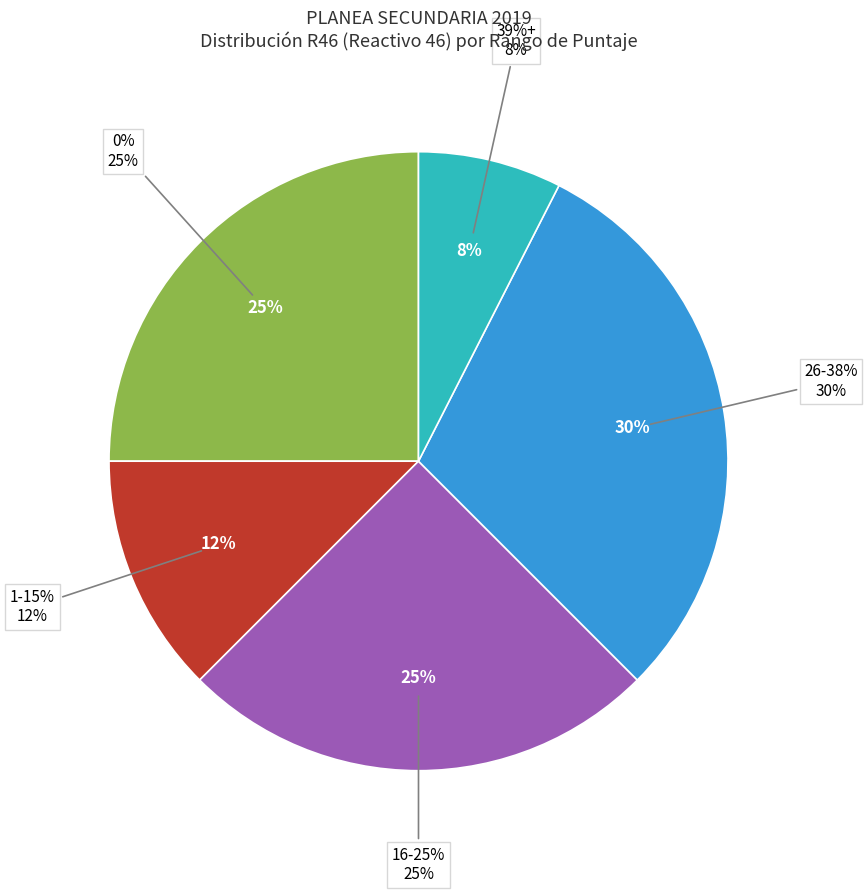

Does 03DST0004B account for over 50% of the chart?

No